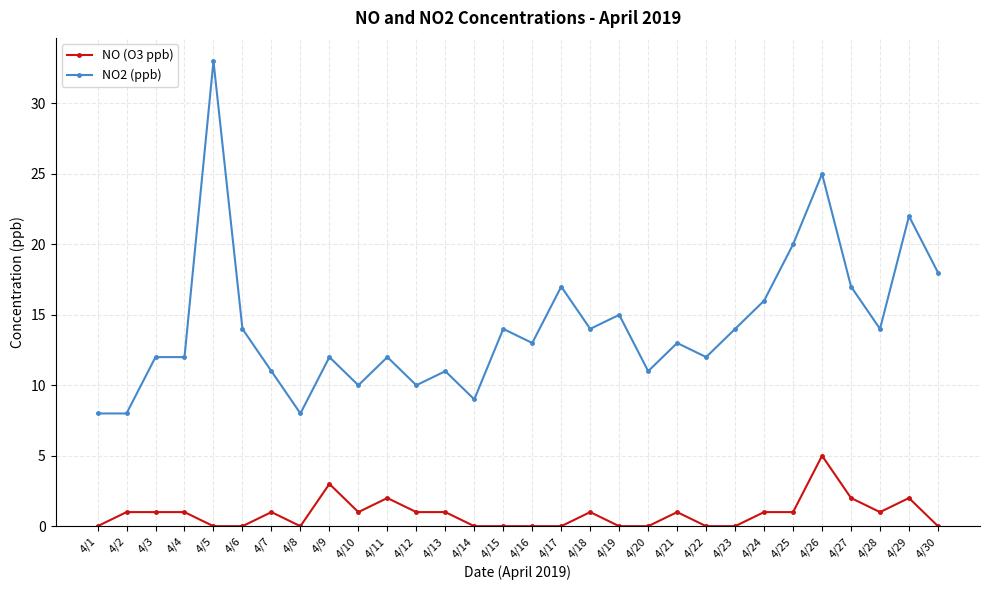

True or false: NO (O3 ppb) has more than 2 points higher than both neighbors.

True